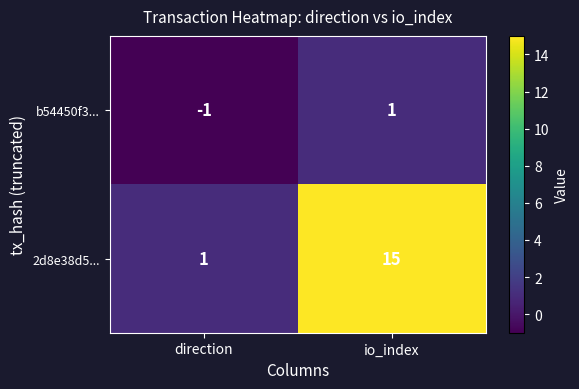

What is the difference between the 2d8e38d5... values at direction and io_index?

14